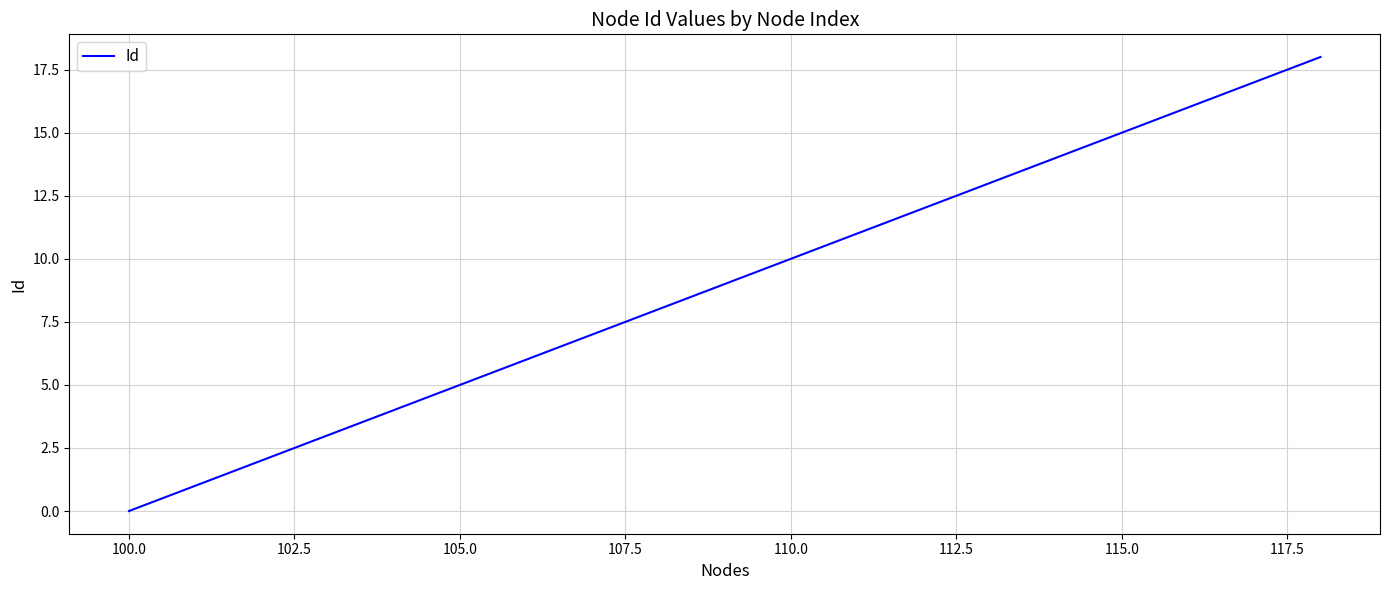

What is the greatest value displayed?

18